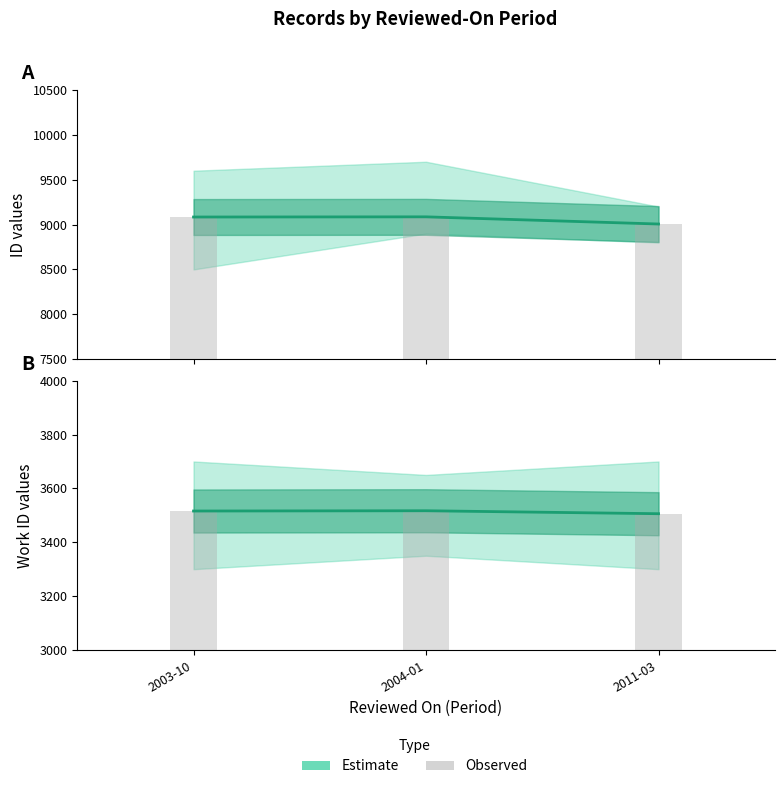

What is the label of the 3rd bar from the left?

2011-03